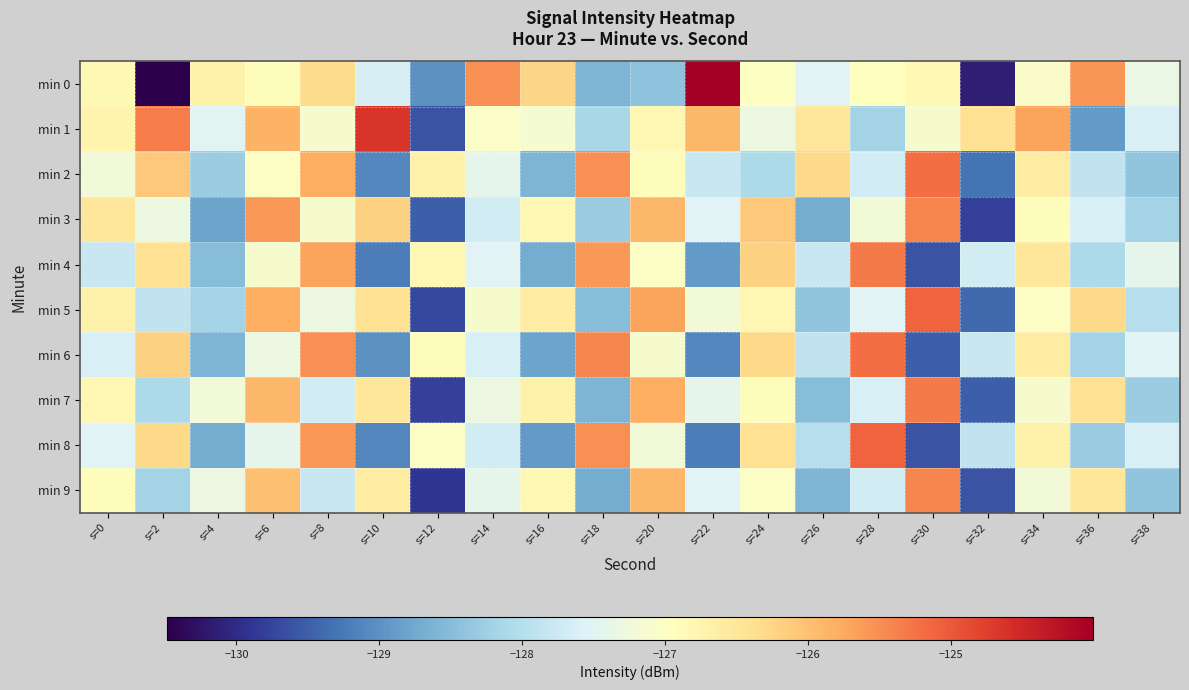

Reading right to left, transcribe all the data shown in this chart.

min 0: s=38=-127.3	s=36=-125.6	s=34=-127.0	s=32=-130.1	s=30=-126.8	s=28=-127.0	s=26=-127.5	s=24=-127.0	s=22=-124.0	s=20=-128.4	s=18=-128.6	s=16=-126.3	s=14=-125.5	s=12=-129.0	s=10=-127.6	s=8=-126.3	s=6=-126.9	s=4=-126.7	s=2=-130.5	s=0=-126.8
min 1: s=38=-127.6	s=36=-128.9	s=34=-125.7	s=32=-126.4	s=30=-127.1	s=28=-128.2	s=26=-126.5	s=24=-127.3	s=22=-125.9	s=20=-126.8	s=18=-128.1	s=16=-127.1	s=14=-127.0	s=12=-129.6	s=10=-124.7	s=8=-127.1	s=6=-125.9	s=4=-127.5	s=2=-125.3	s=0=-126.7
min 2: s=38=-128.4	s=36=-127.9	s=34=-126.6	s=32=-129.3	s=30=-125.2	s=28=-127.7	s=26=-126.3	s=24=-128.1	s=22=-127.8	s=20=-126.9	s=18=-125.5	s=16=-128.6	s=14=-127.4	s=12=-126.7	s=10=-129.1	s=8=-125.8	s=6=-127.0	s=4=-128.3	s=2=-126.1	s=0=-127.2
min 3: s=38=-128.2	s=36=-127.6	s=34=-126.9	s=32=-129.8	s=30=-125.4	s=28=-127.2	s=26=-128.7	s=24=-126.1	s=22=-127.5	s=20=-125.9	s=18=-128.3	s=16=-126.8	s=14=-127.7	s=12=-129.5	s=10=-126.2	s=8=-127.1	s=6=-125.6	s=4=-128.8	s=2=-127.3	s=0=-126.5
min 4: s=38=-127.4	s=36=-128.1	s=34=-126.5	s=32=-127.7	s=30=-129.6	s=28=-125.3	s=26=-127.8	s=24=-126.2	s=22=-128.9	s=20=-127.0	s=18=-125.6	s=16=-128.7	s=14=-127.5	s=12=-126.8	s=10=-129.2	s=8=-125.7	s=6=-127.1	s=4=-128.5	s=2=-126.4	s=0=-127.8
min 5: s=38=-128.0	s=36=-126.3	s=34=-127.0	s=32=-129.4	s=30=-125.1	s=28=-127.5	s=26=-128.4	s=24=-126.8	s=22=-127.2	s=20=-125.7	s=18=-128.5	s=16=-126.6	s=14=-127.1	s=12=-129.7	s=10=-126.4	s=8=-127.3	s=6=-125.8	s=4=-128.2	s=2=-127.9	s=0=-126.7
min 6: s=38=-127.5	s=36=-128.2	s=34=-126.6	s=32=-127.8	s=30=-129.5	s=28=-125.2	s=26=-127.9	s=24=-126.3	s=22=-129.1	s=20=-127.1	s=18=-125.4	s=16=-128.8	s=14=-127.6	s=12=-126.9	s=10=-129.0	s=8=-125.5	s=6=-127.3	s=4=-128.6	s=2=-126.2	s=0=-127.6
min 7: s=38=-128.3	s=36=-126.4	s=34=-127.1	s=32=-129.5	s=30=-125.3	s=28=-127.6	s=26=-128.5	s=24=-126.9	s=22=-127.4	s=20=-125.8	s=18=-128.6	s=16=-126.7	s=14=-127.3	s=12=-129.8	s=10=-126.5	s=8=-127.7	s=6=-125.9	s=4=-127.2	s=2=-128.1	s=0=-126.8
min 8: s=38=-127.6	s=36=-128.3	s=34=-126.7	s=32=-127.9	s=30=-129.6	s=28=-125.1	s=26=-128.0	s=24=-126.4	s=22=-129.2	s=20=-127.2	s=18=-125.5	s=16=-128.9	s=14=-127.7	s=12=-127.0	s=10=-129.1	s=8=-125.6	s=6=-127.4	s=4=-128.7	s=2=-126.3	s=0=-127.5
min 9: s=38=-128.4	s=36=-126.5	s=34=-127.2	s=32=-129.6	s=30=-125.4	s=28=-127.7	s=26=-128.6	s=24=-127.0	s=22=-127.5	s=20=-125.9	s=18=-128.7	s=16=-126.8	s=14=-127.4	s=12=-129.9	s=10=-126.6	s=8=-127.8	s=6=-126.0	s=4=-127.3	s=2=-128.2	s=0=-126.9